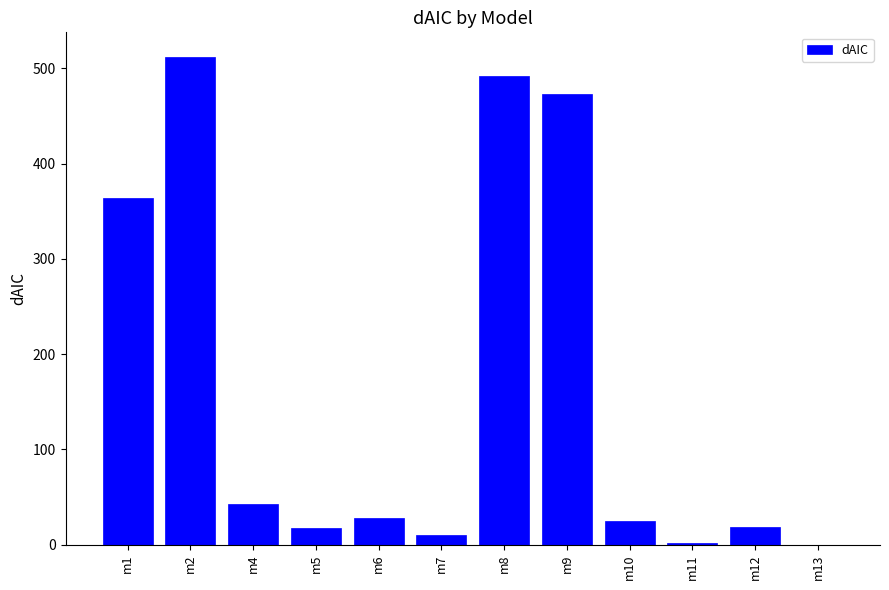

Where does the data first go above 27?

m1